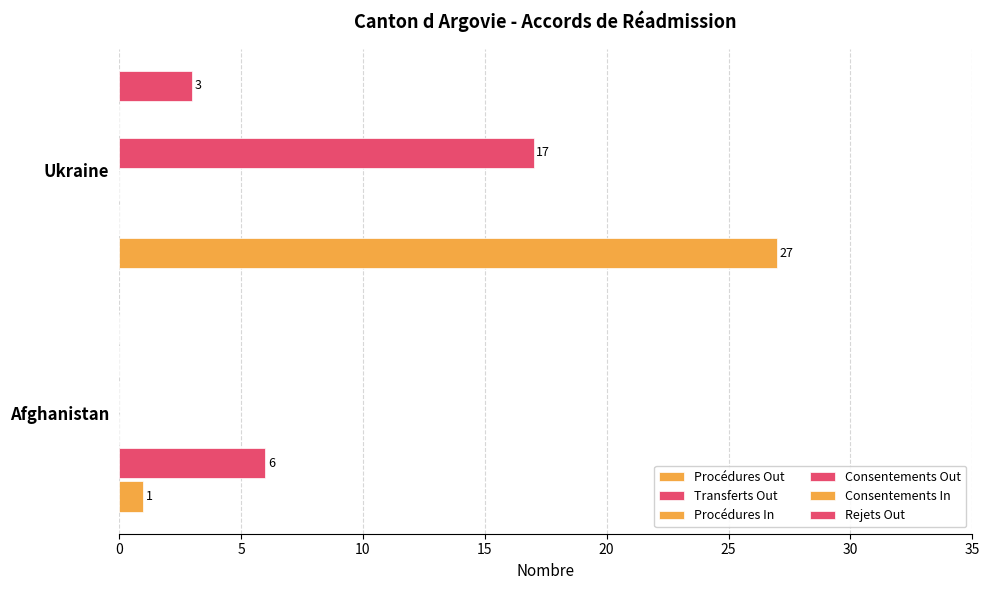

Does the chart contain any negative values?

No